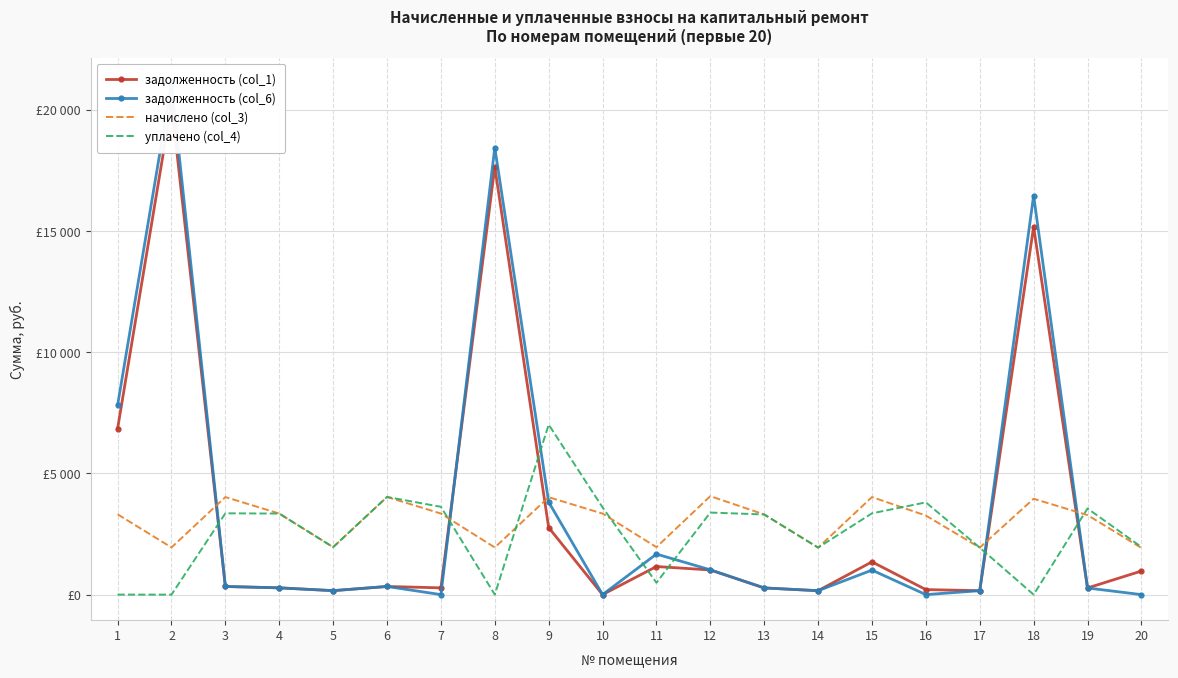

What is the total value across all series at 10?

6945.4